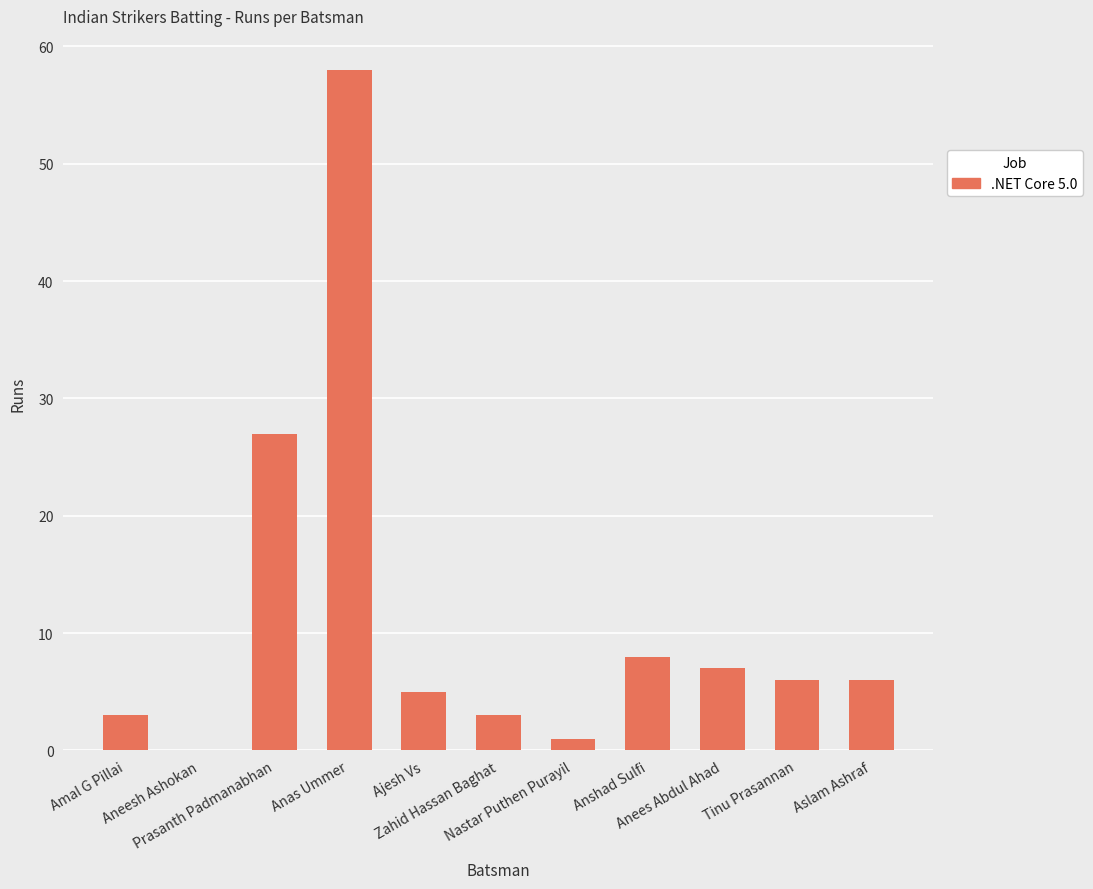

What is the change in value from Nastar Puthen Purayil to Anees Abdul Ahad?

+6